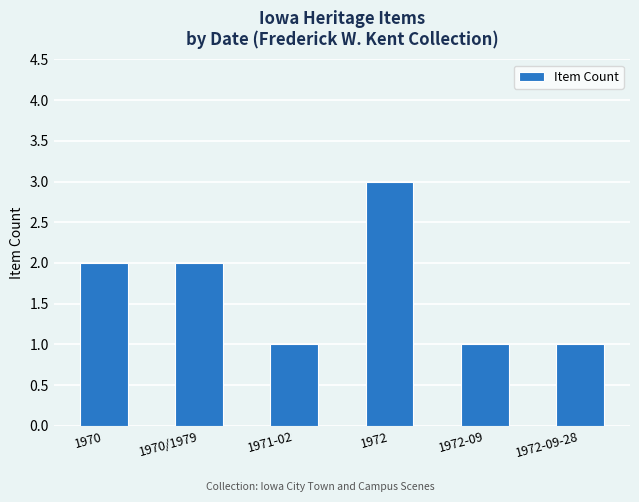

True or false: the data shows 4 at 1972.

False